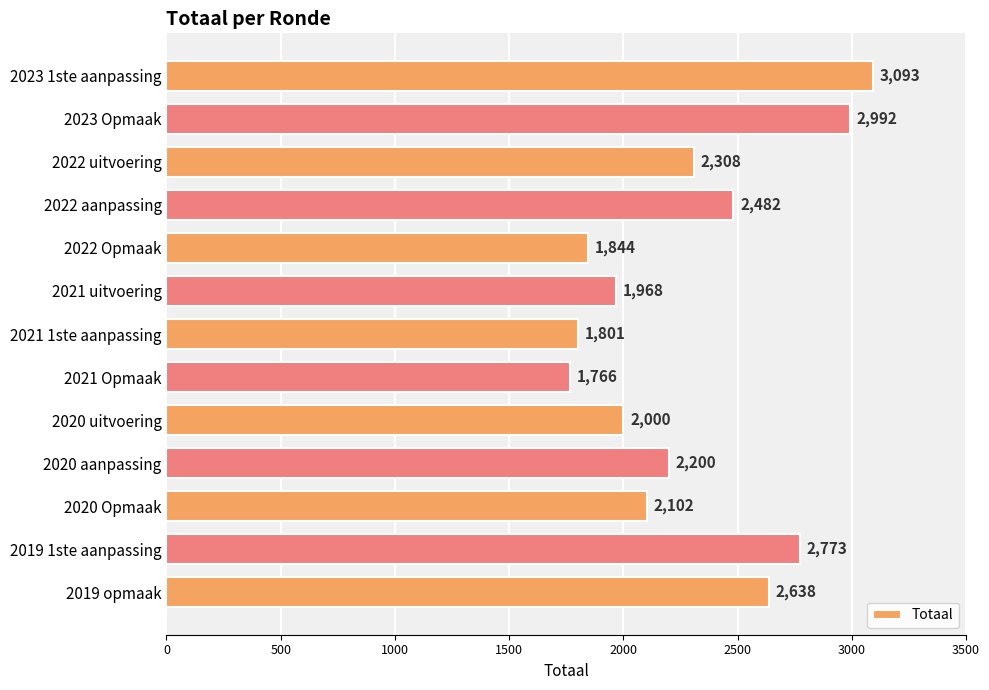

At which label is the value closest to 2429?

2022 aanpassing